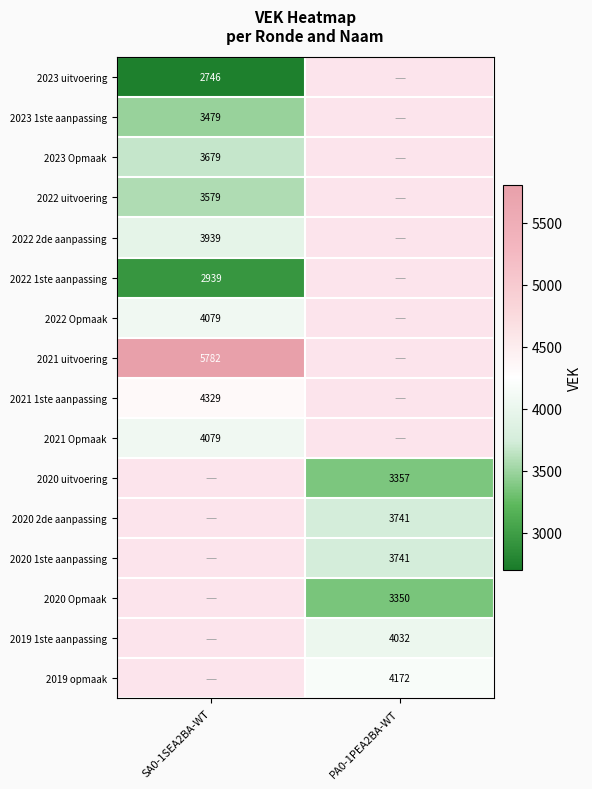

The value of 2023 uitvoering at SA0-1SEA2BA-WT is 2746. True or false?

True